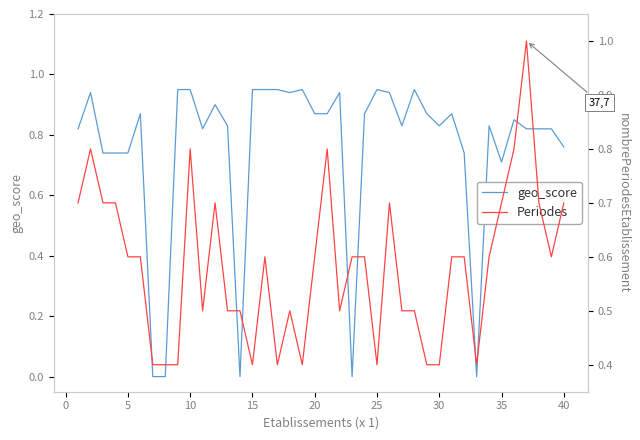

Which series changed the most between 20 and 40?

Periodes